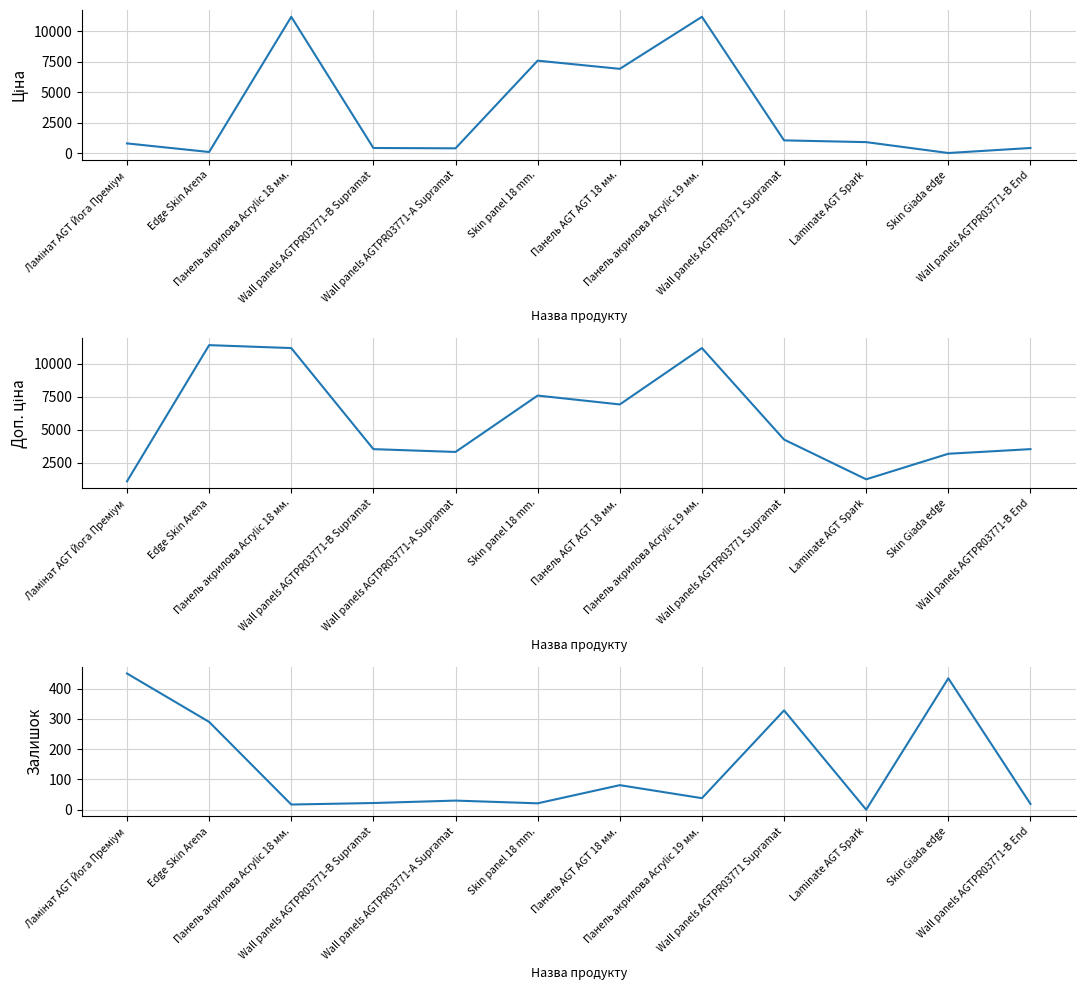

What is the total value across all series at Wall panels AGTPR03771-B End?

4007.1